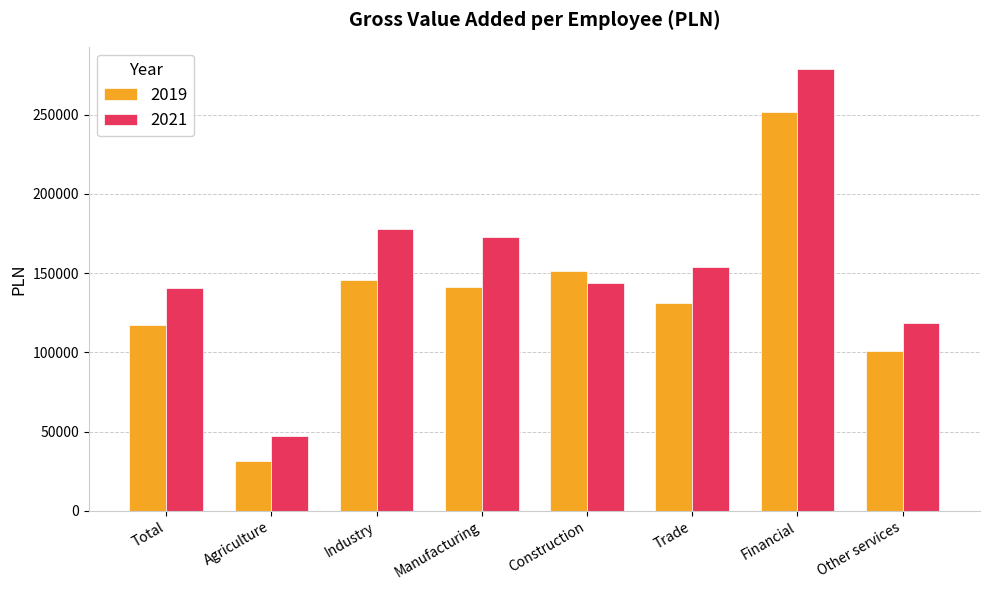

At which label does 2021 first exceed 153929?

Industry